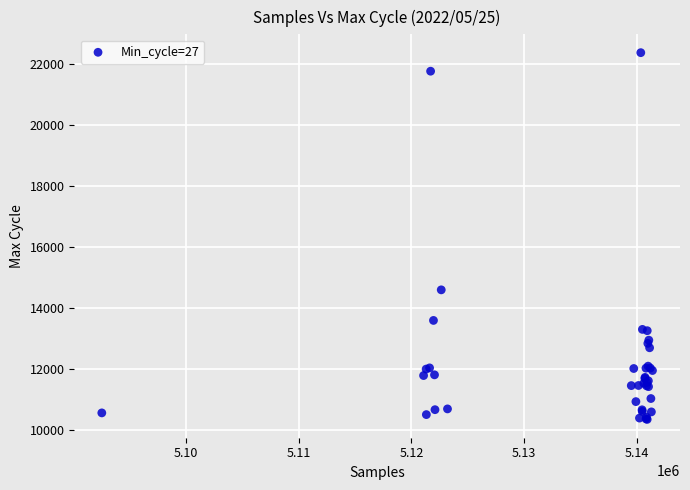

What Y value in the scatter plot is closest to 16364?

14599